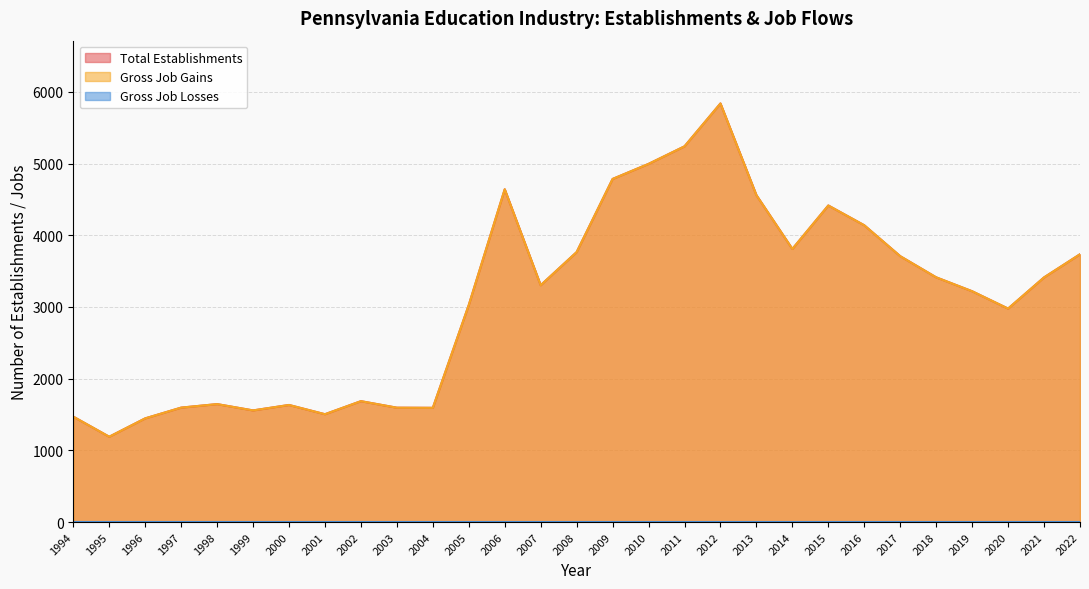

Reading left to right, extract all data points from this chart.

Total Establishments: 1994=1470	1995=1190	1996=1446	1997=1596	1998=1645	1999=1557	2000=1633	2001=1504	2002=1686	2003=1595	2004=1593	2005=3027	2006=4641	2007=3303	2008=3765	2009=4785	2010=4995	2011=5240	2012=5838	2013=4559	2014=3809	2015=4415	2016=4139	2017=3708	2018=3413	2019=3219	2020=2977	2021=3412	2022=3735
Gross Job Gains: 1994=1470	1995=1190	1996=1446	1997=1596	1998=1645	1999=1557	2000=1633	2001=1504	2002=1686	2003=1595	2004=1593	2005=3027	2006=4641	2007=3303	2008=3765	2009=4785	2010=4995	2011=5240	2012=5838	2013=4559	2014=3809	2015=4415	2016=4139	2017=3708	2018=3413	2019=3219	2020=2977	2021=3412	2022=3735